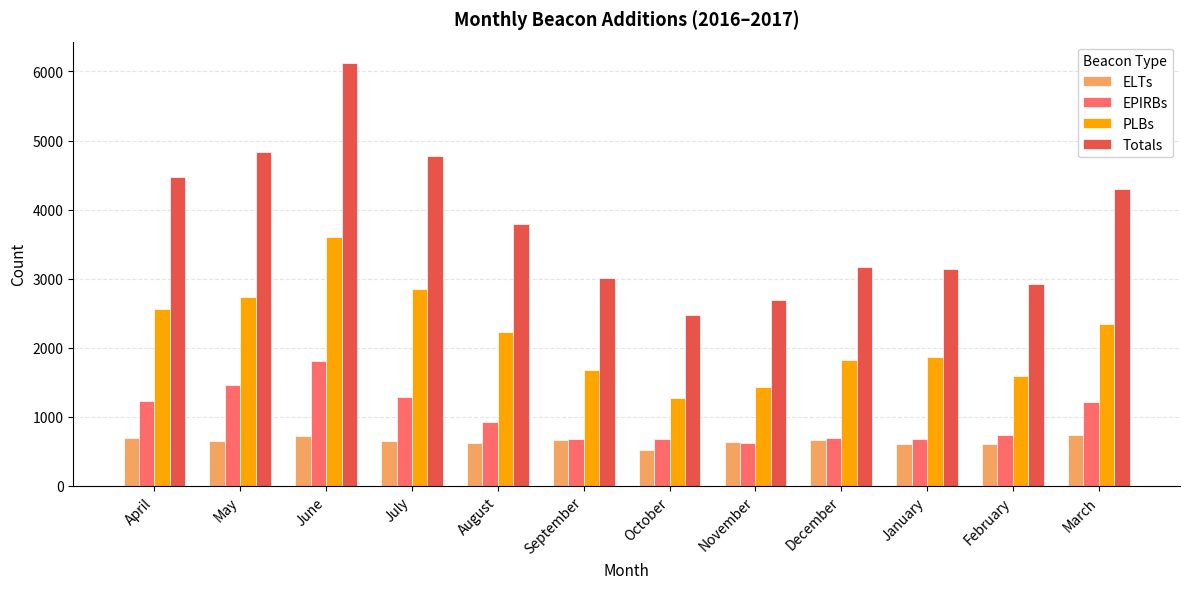

What position from the left is August?

5